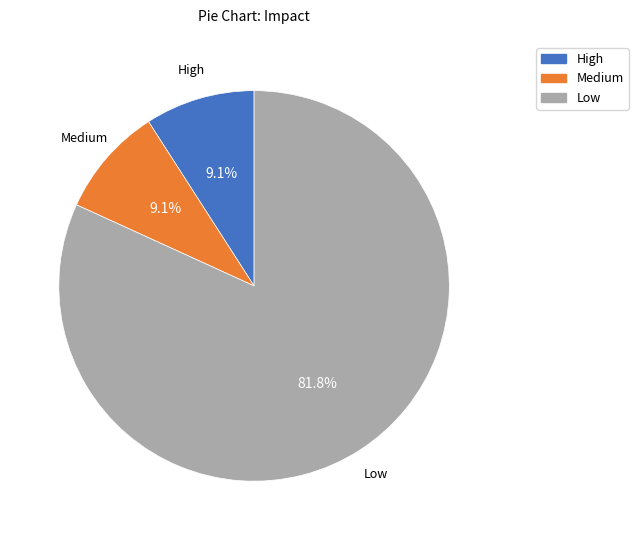

The Low slice represents 28% of the pie. True or false?

False